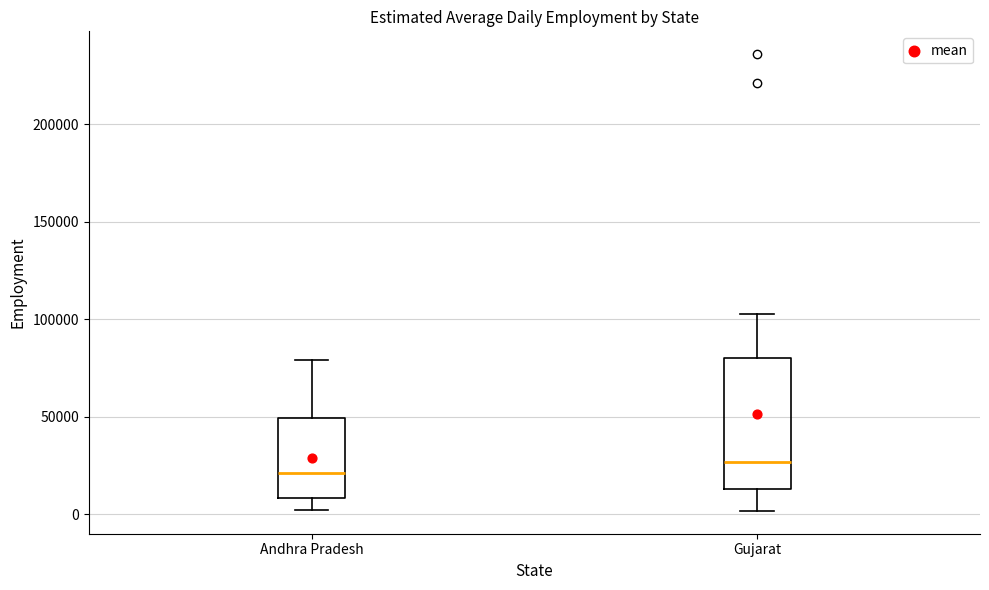

Which box has the lowest median line?

Andhra Pradesh